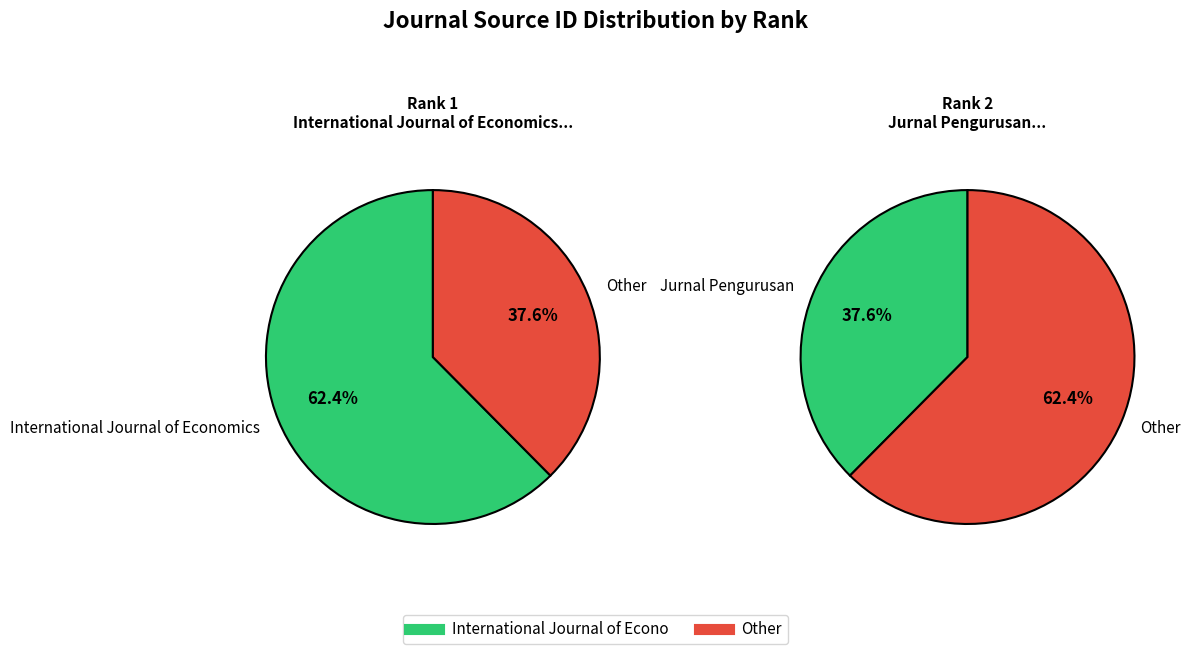

Which category accounts for the majority?

1